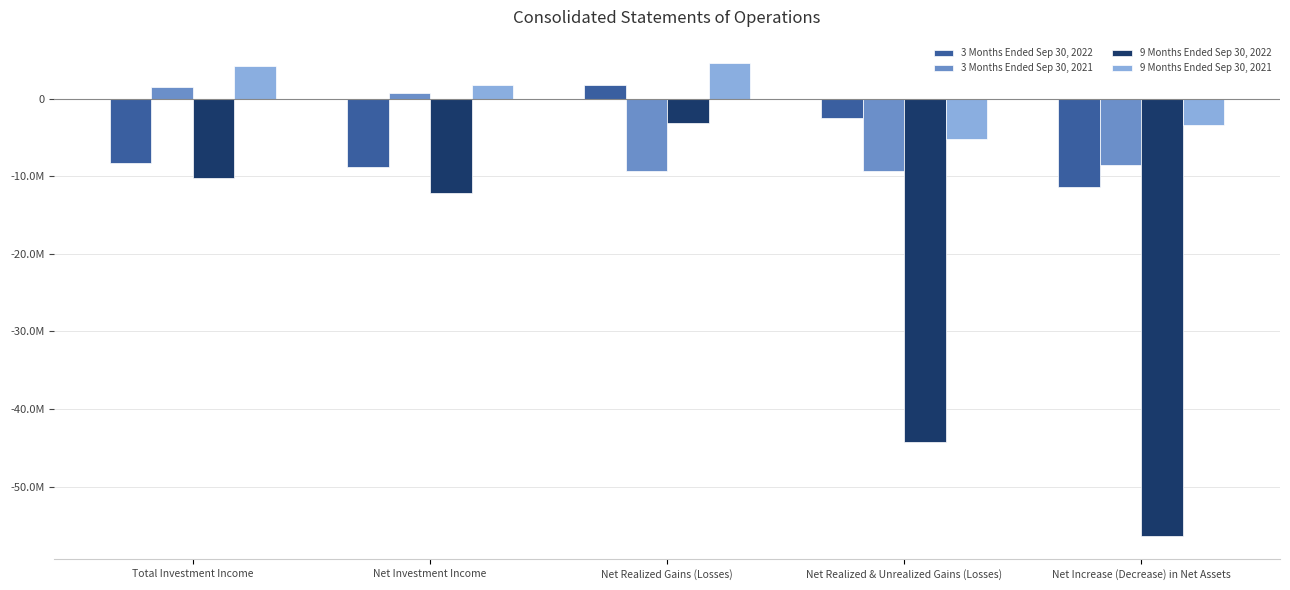

What are all the series names shown in the legend?

3 Months Ended Sep 30, 2022, 3 Months Ended Sep 30, 2021, 9 Months Ended Sep 30, 2022, 9 Months Ended Sep 30, 2021